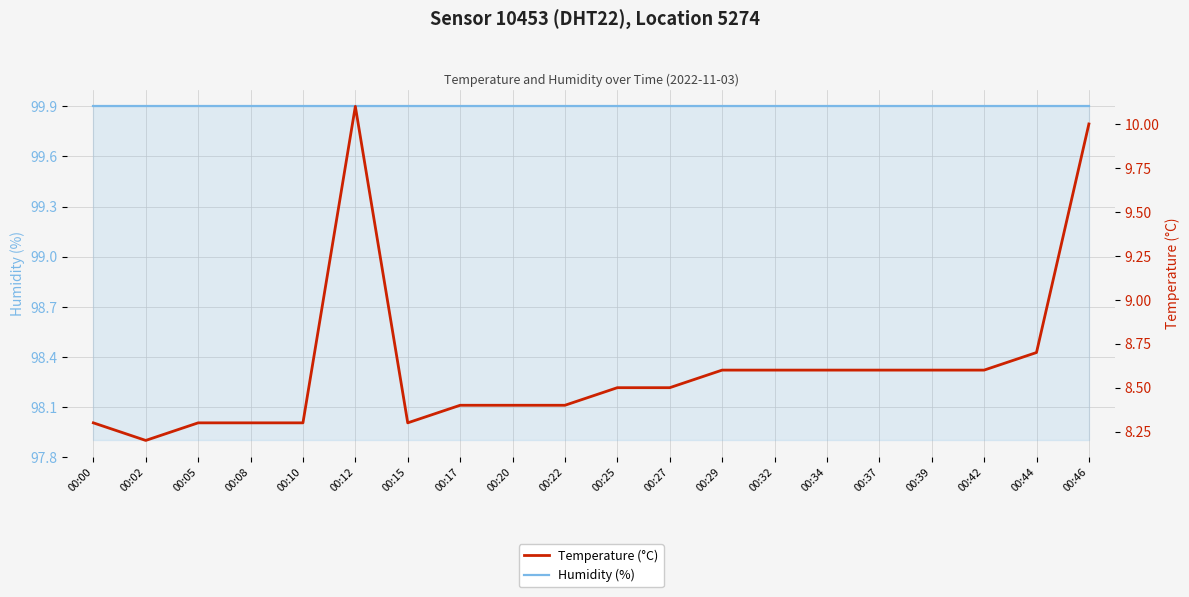

True or false: Humidity (%) has more than 0 interior local peaks.

False